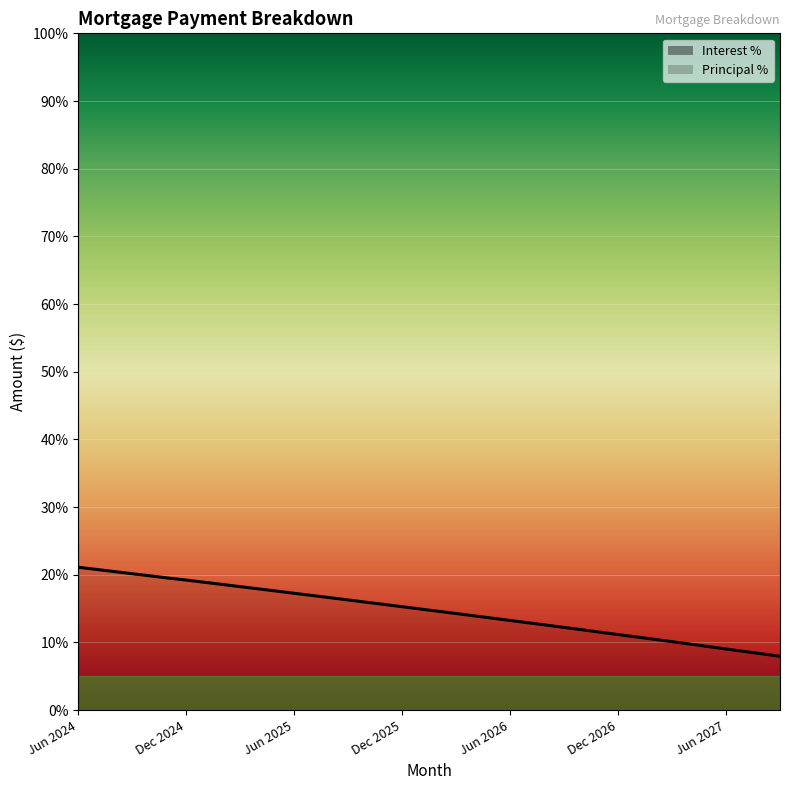

What value does the data have at Sep 2025?

16.3